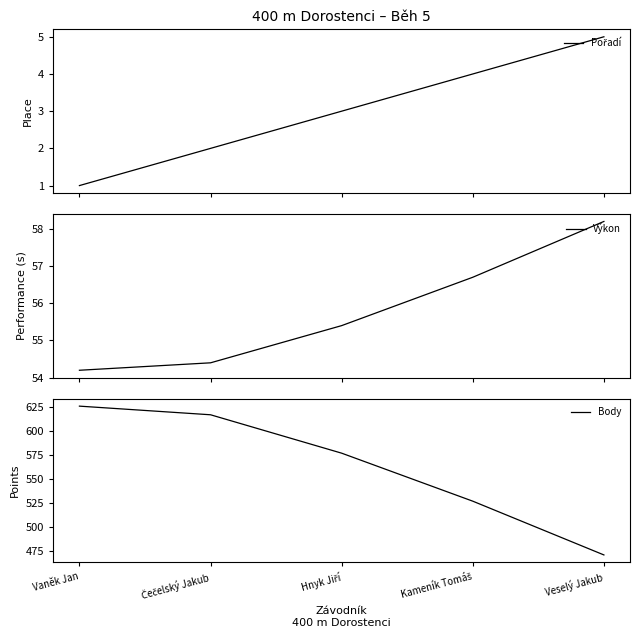

At which category is the sum across all series the highest?

Vaněk Jan